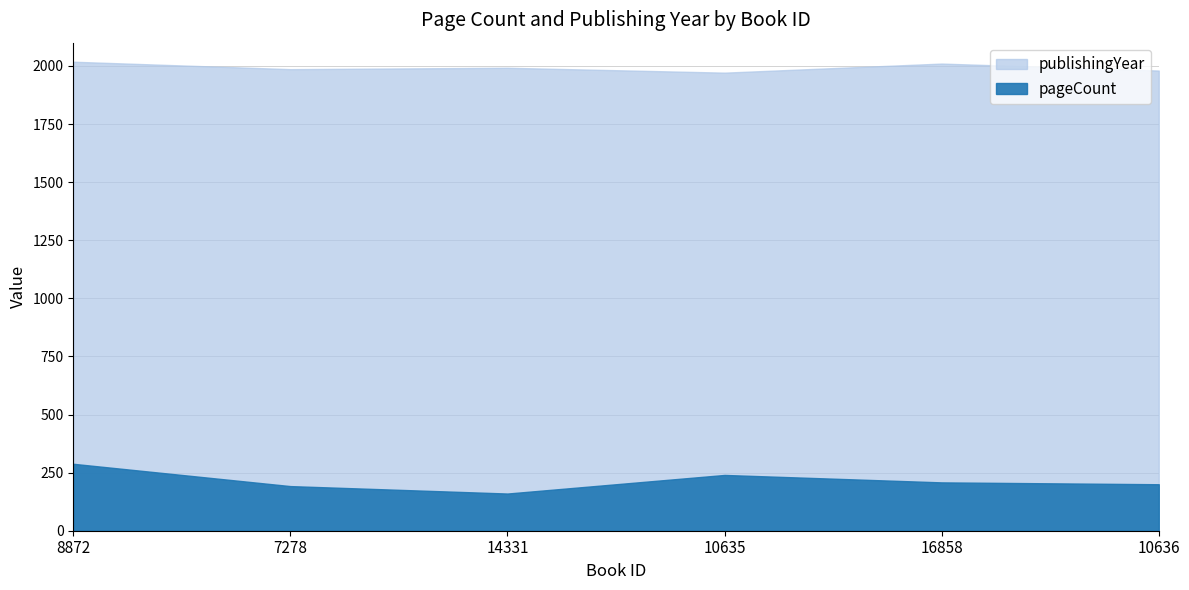

What is the difference between the maximum and minimum values in the publishingYear series?

47